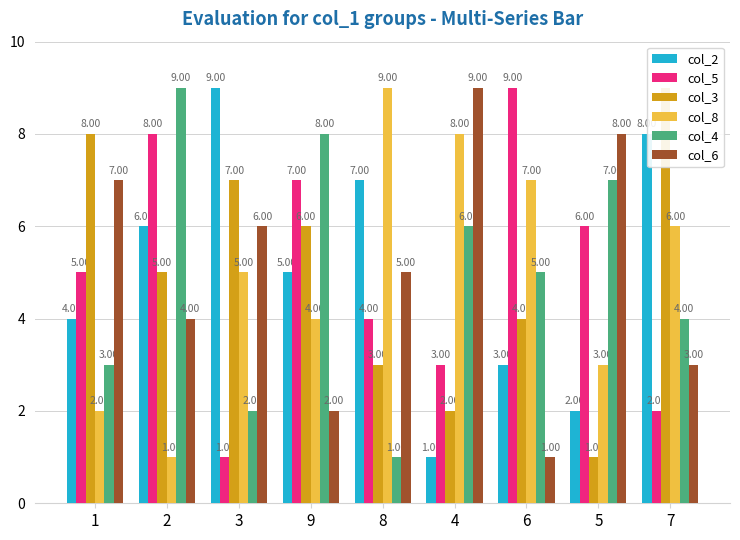

True or false: col_4 has a value of 6 at 4.

True